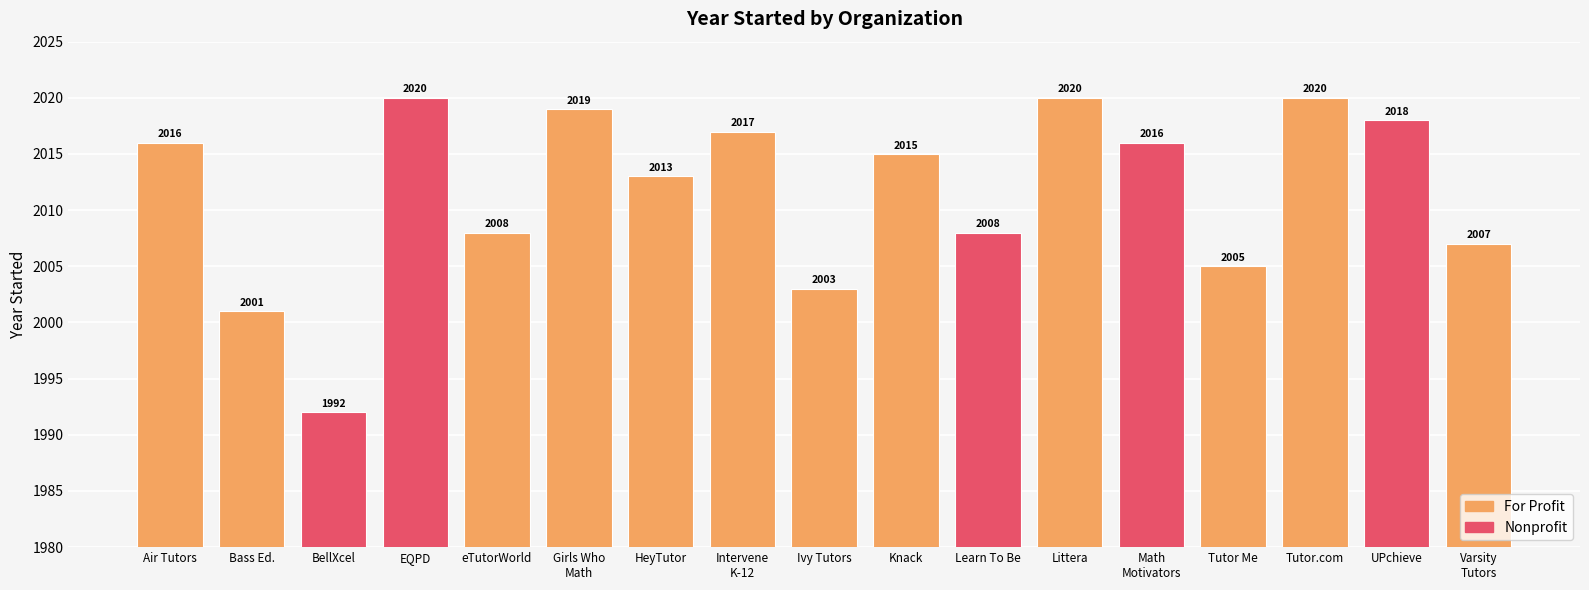

What is the change in value from BellXcel to UPchieve?

+26